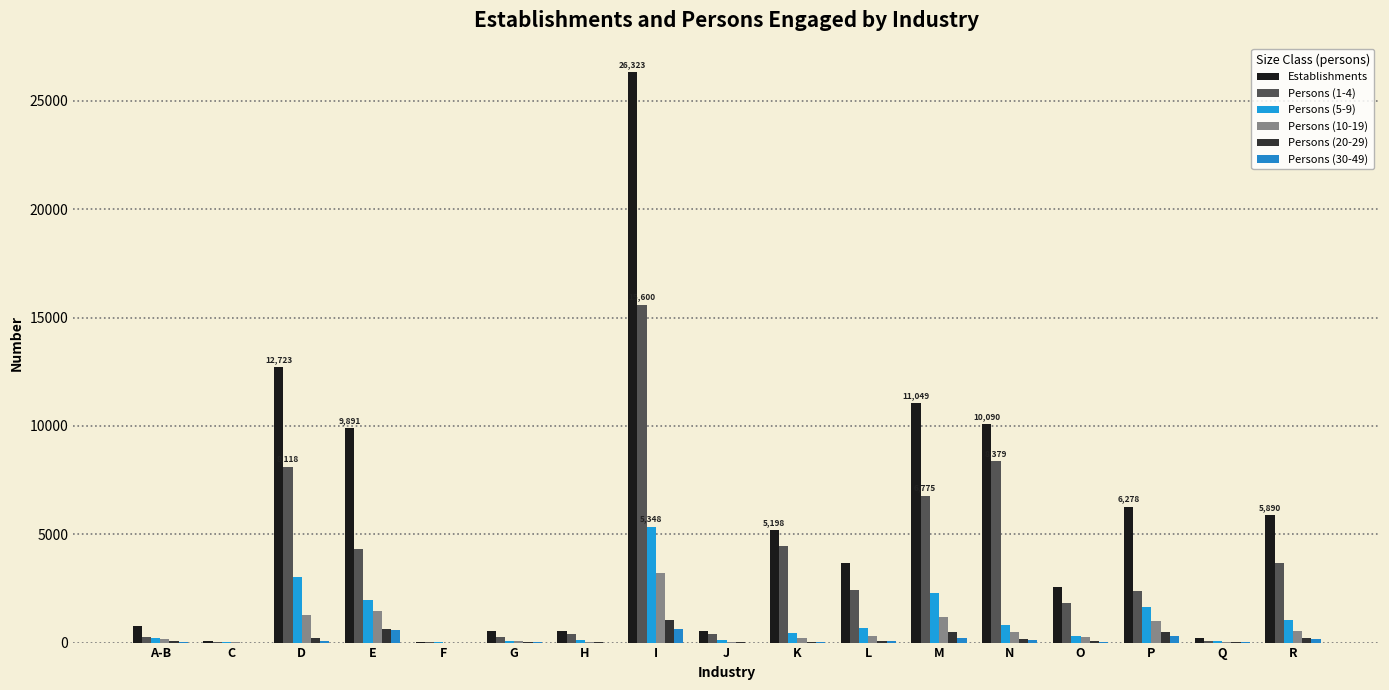

Which series has the largest total across all categories?

Establishments